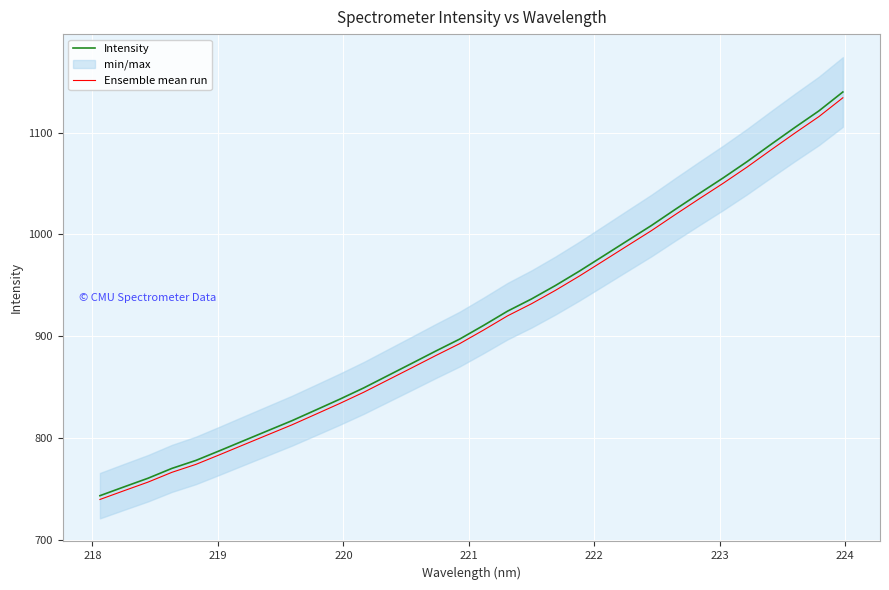

What is the lowest value of the Intensity series?

743.3